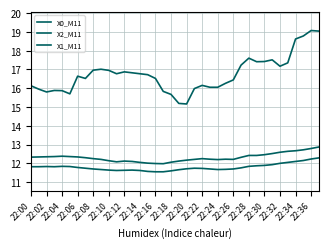

What is the greatest value displayed?

19.1